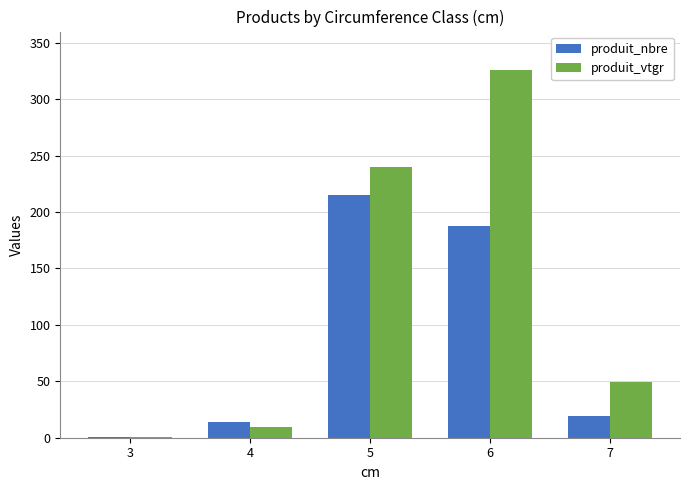

At which category does the chart reach its peak across all series?

6